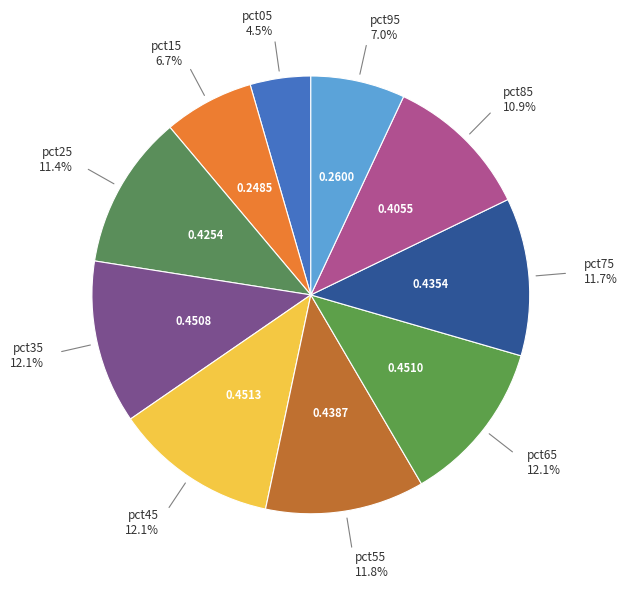

How many slices are in this pie chart?

10